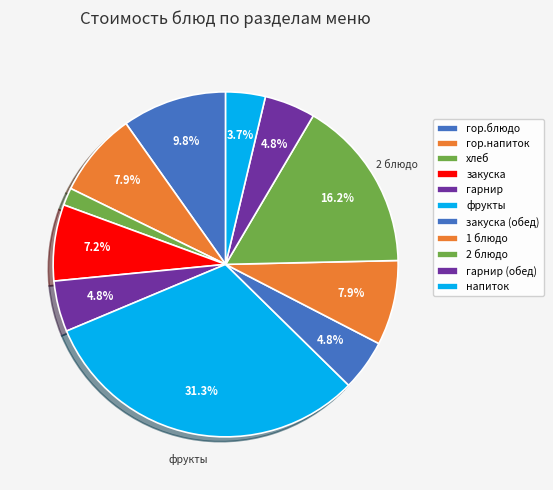

How many slices are in this pie chart?

11